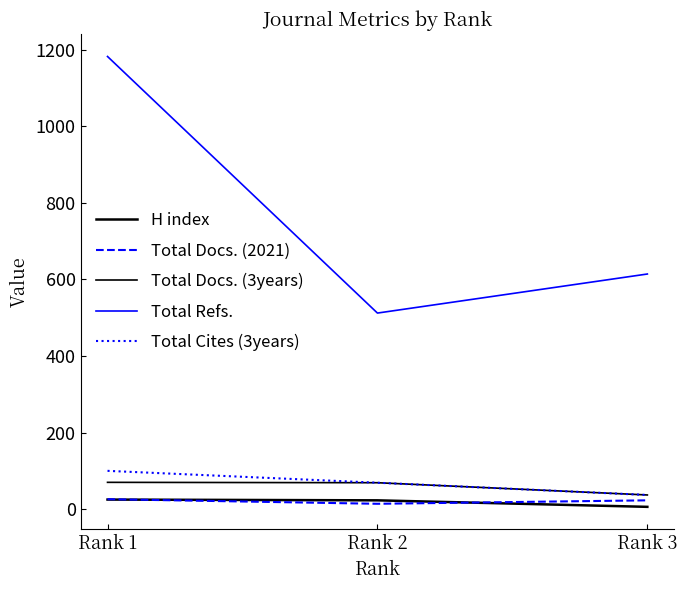

Rank the series by their maximum value, from highest to lowest.

Total Refs., Total Cites (3years), Total Docs. (3years), Total Docs. (2021), H index